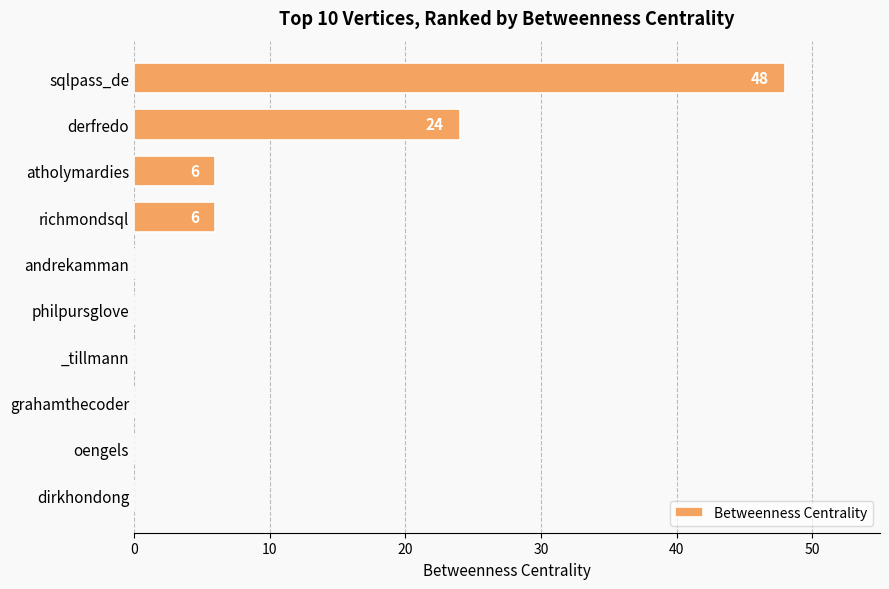

What is the sum of all values?

84